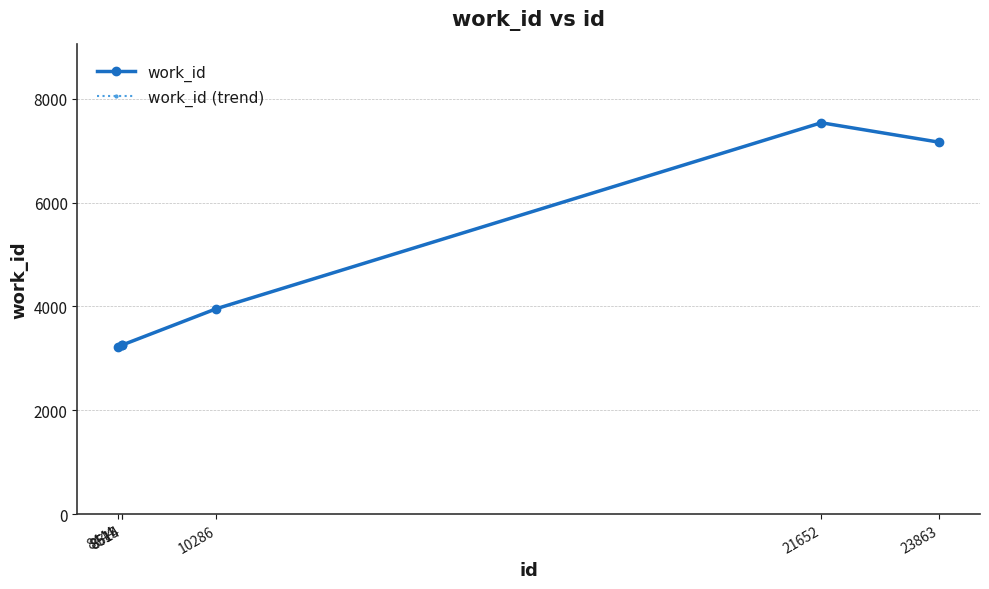

Is this an area chart (filled region under the line)?

No